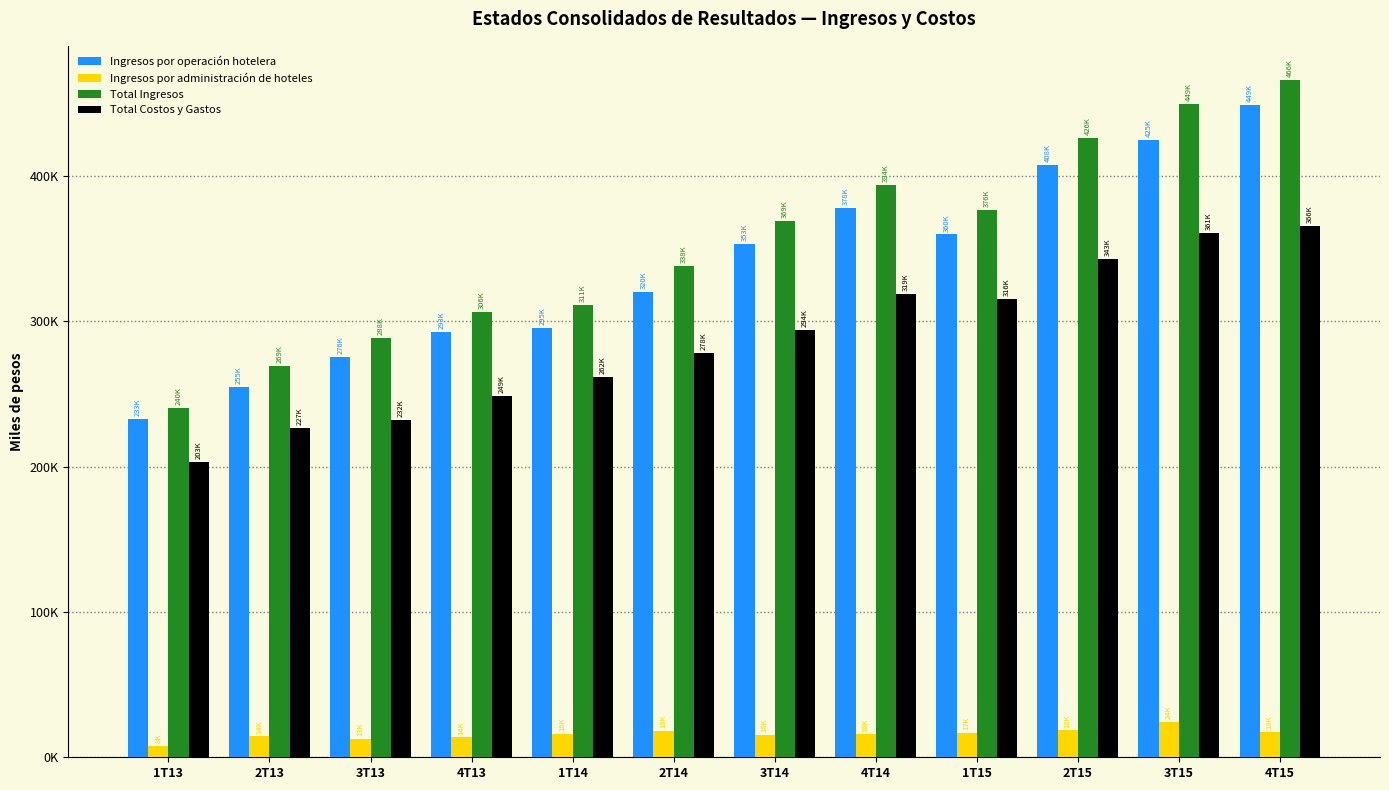

At which label does Total Costos y Gastos first exceed 294268?

3T14